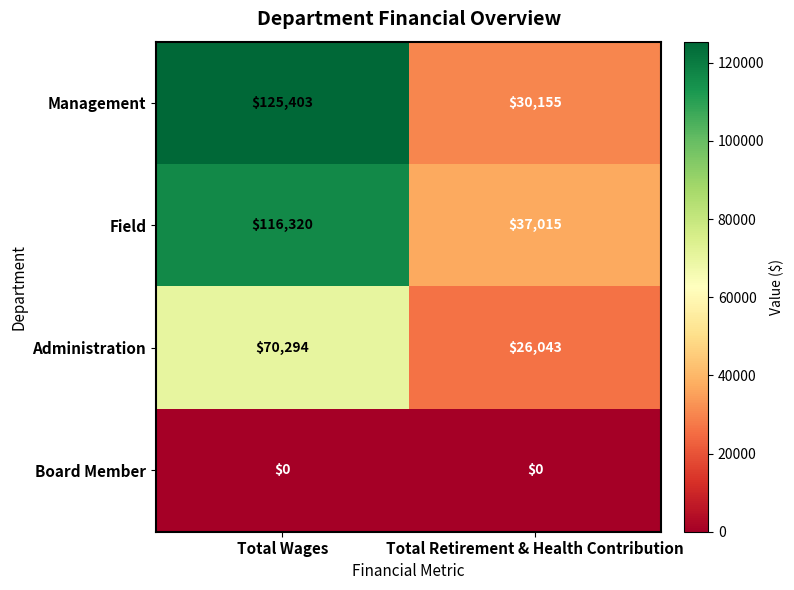

List the series in order of their peak value, highest first.

Management, Field, Administration, Board Member